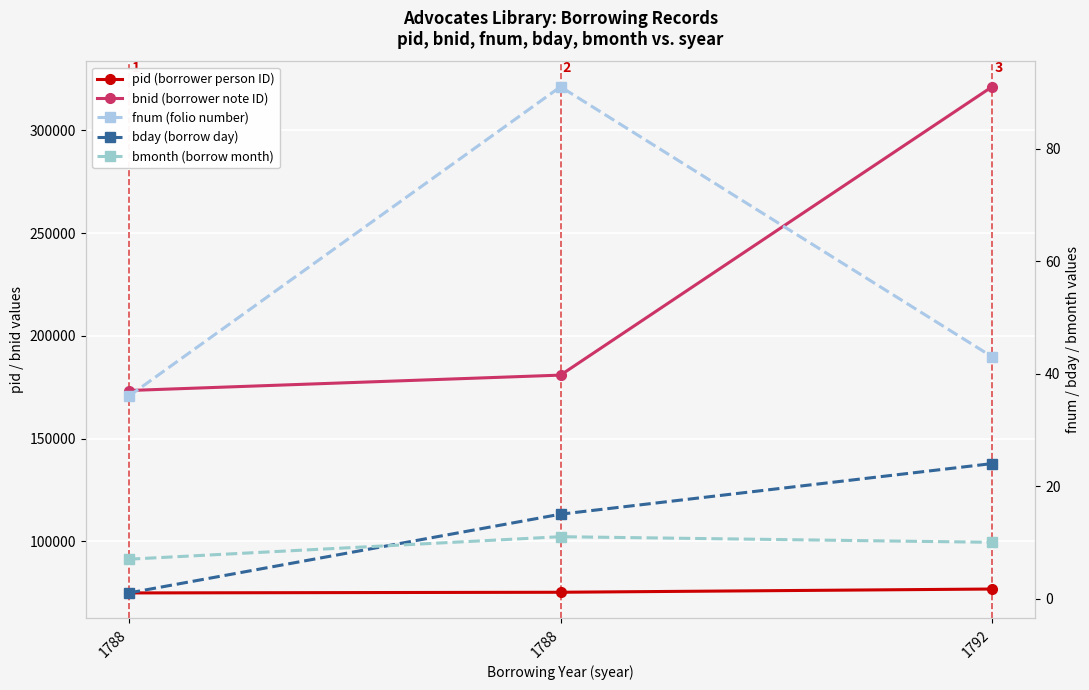

What are all the series names shown in the legend?

pid (borrower person ID), bnid (borrower note ID), fnum (folio number), bday (borrow day), bmonth (borrow month)